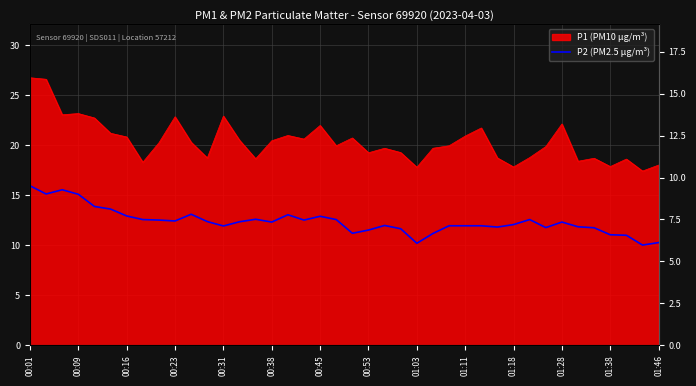

Reading right to left, transcribe all the data shown in this chart.

10.3	10.0	11.0	11.1	11.8	11.8	12.3	11.8	12.6	12.1	11.8	11.9	11.9	11.9	11.2	10.2	11.7	12.0	11.5	11.2	12.6	12.9	12.5	13.1	12.3	12.6	12.3	11.9	12.4	13.1	12.4	12.5	12.6	12.9	13.6	13.9	15.1	15.6	15.1	15.9